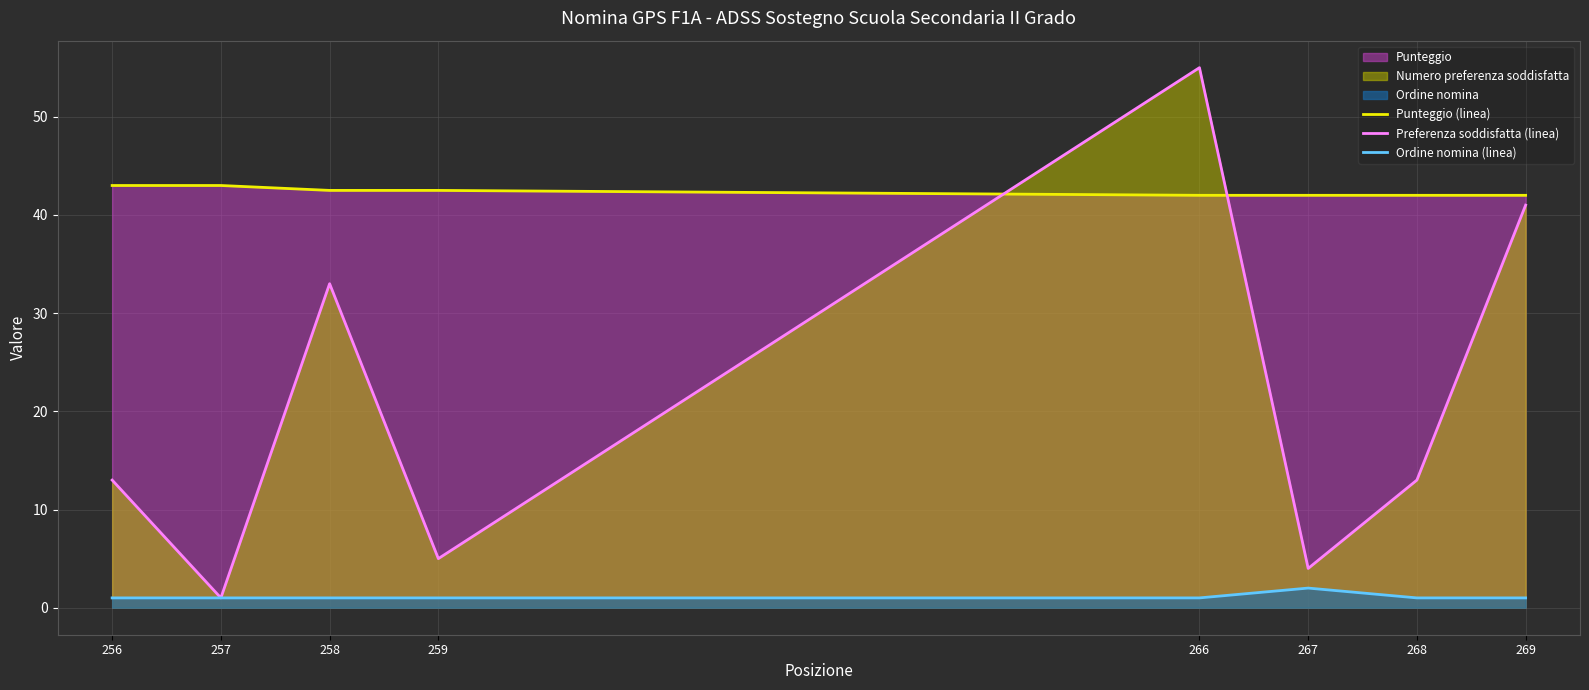

Is the value of Punteggio (linea) at 266 greater than the value of Ordine nomina (linea) at 256?

Yes